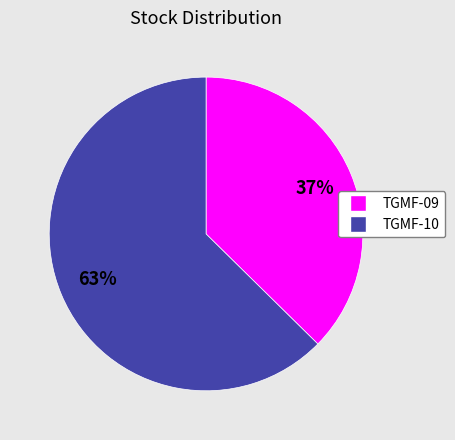

To the nearest percent, what is the average slice percentage?

50%